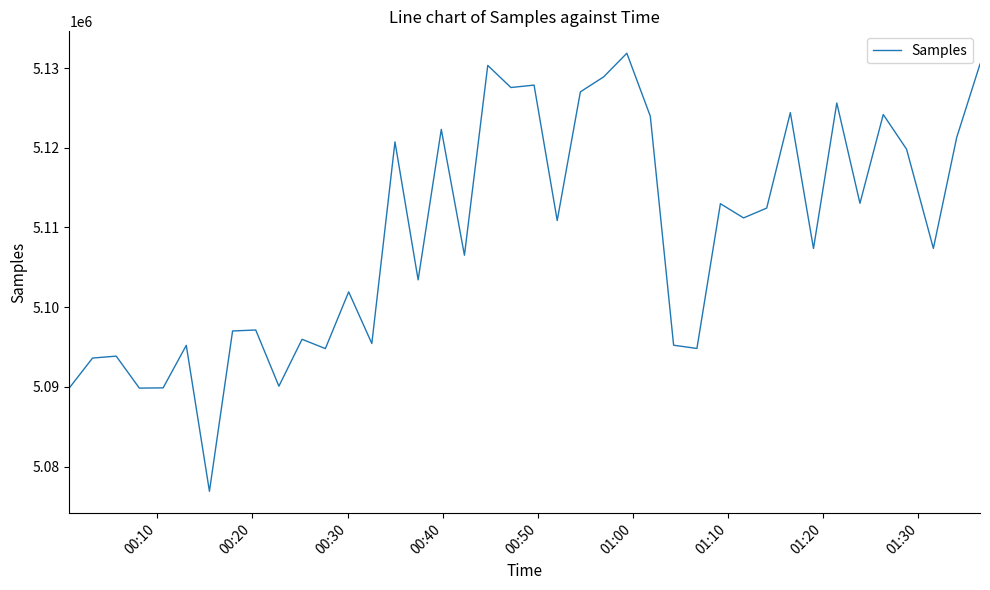

Count the number of data series in this chart.

1